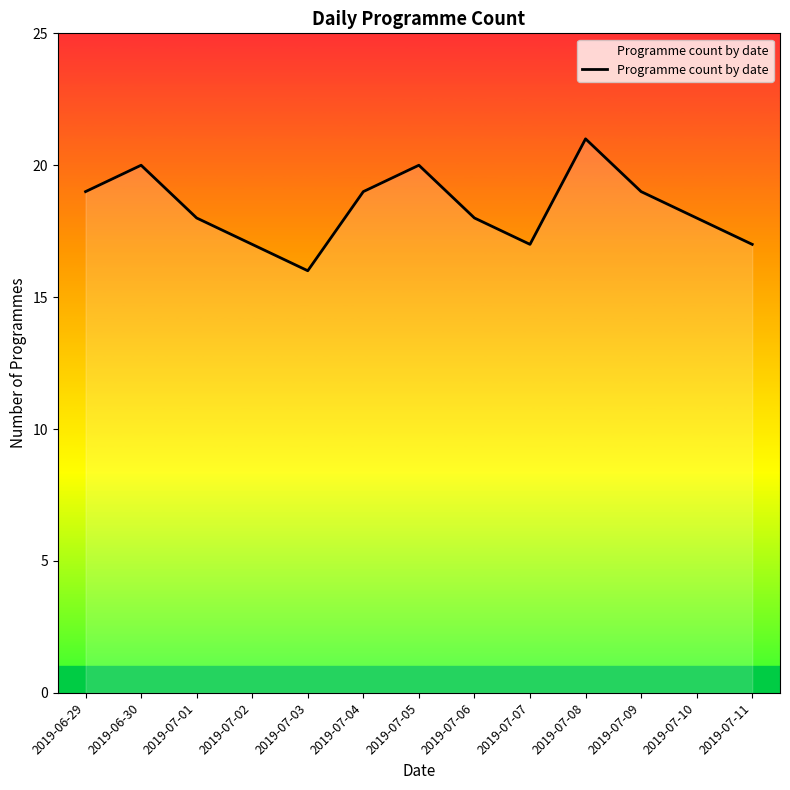

What is the approximate value at 2019-07-06?

18